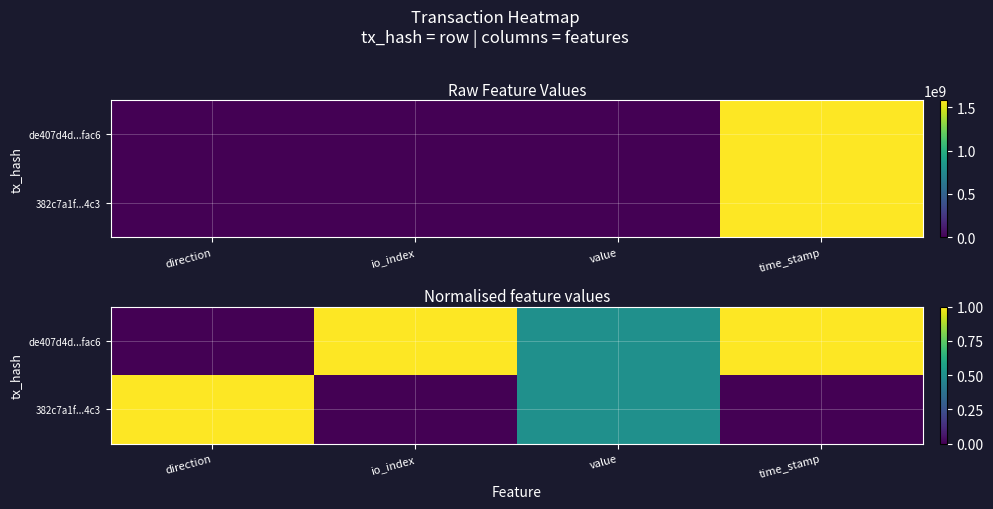

The de407d4d...fac6 series shows 1.0 at io_index. True or false?

True